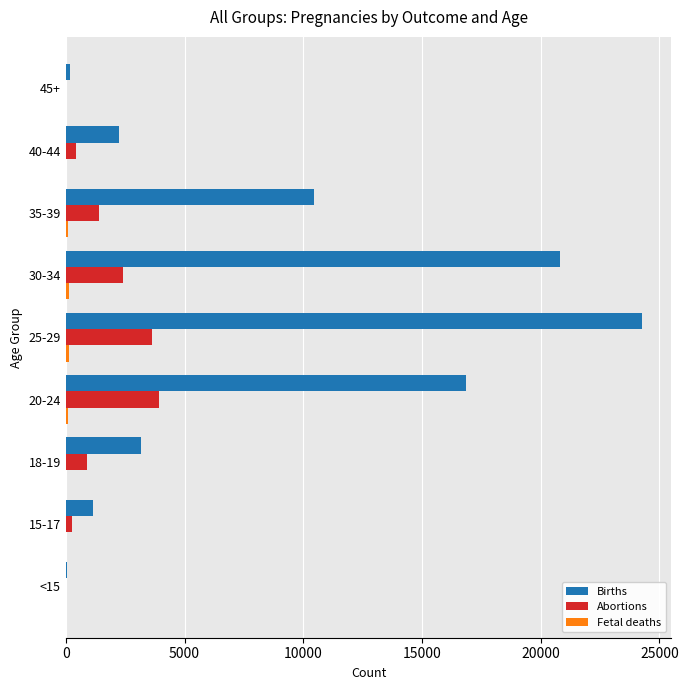

What is the sum of all Abortions values?

13003